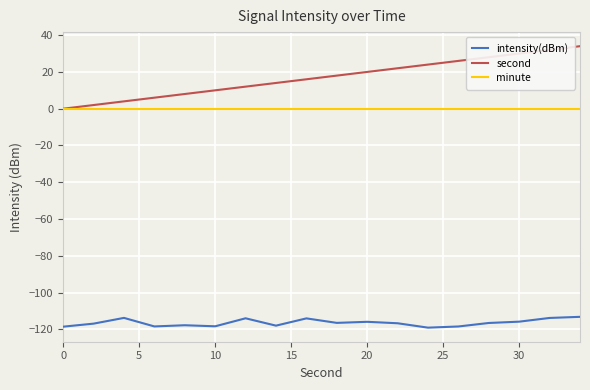

What is the greatest value displayed?

34.0